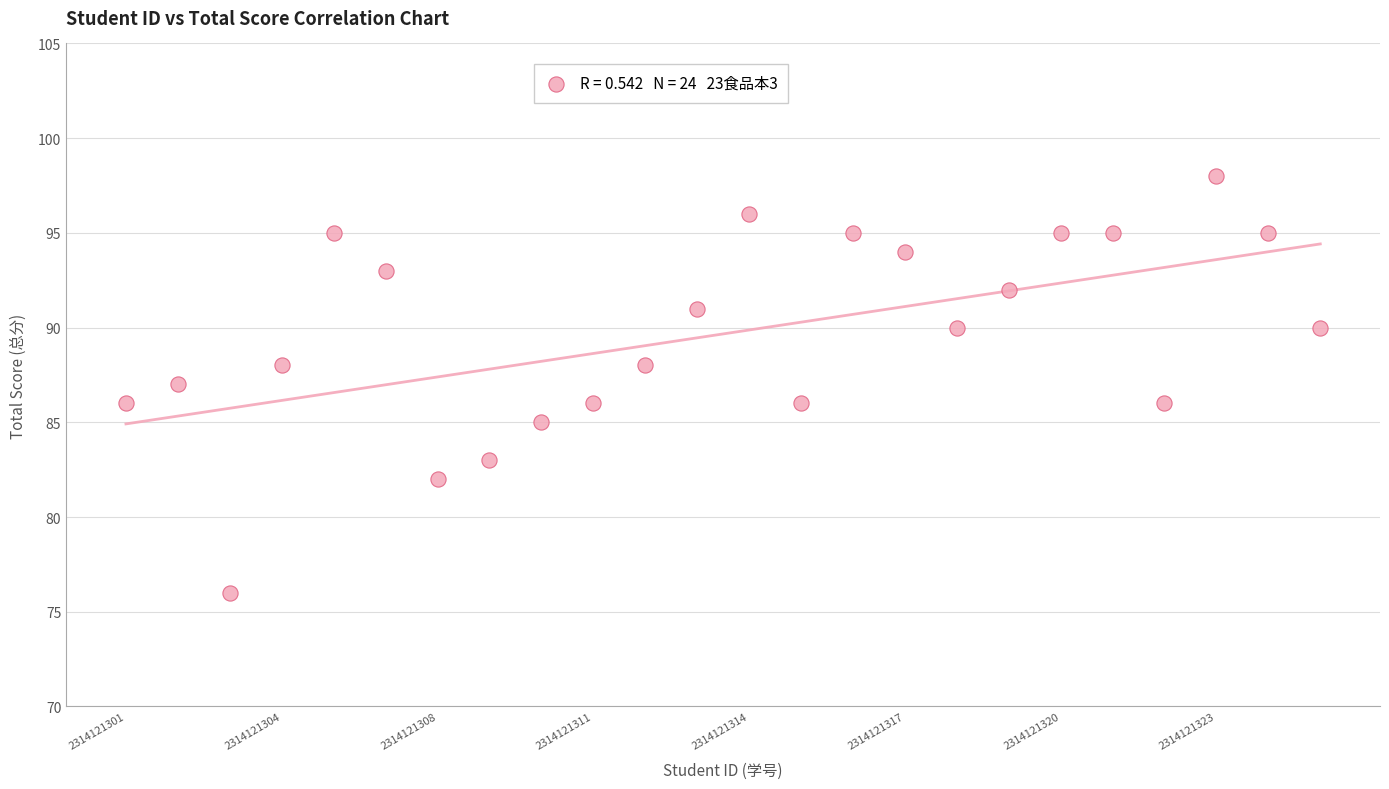

What is the range of Y values (max minus min)?

22